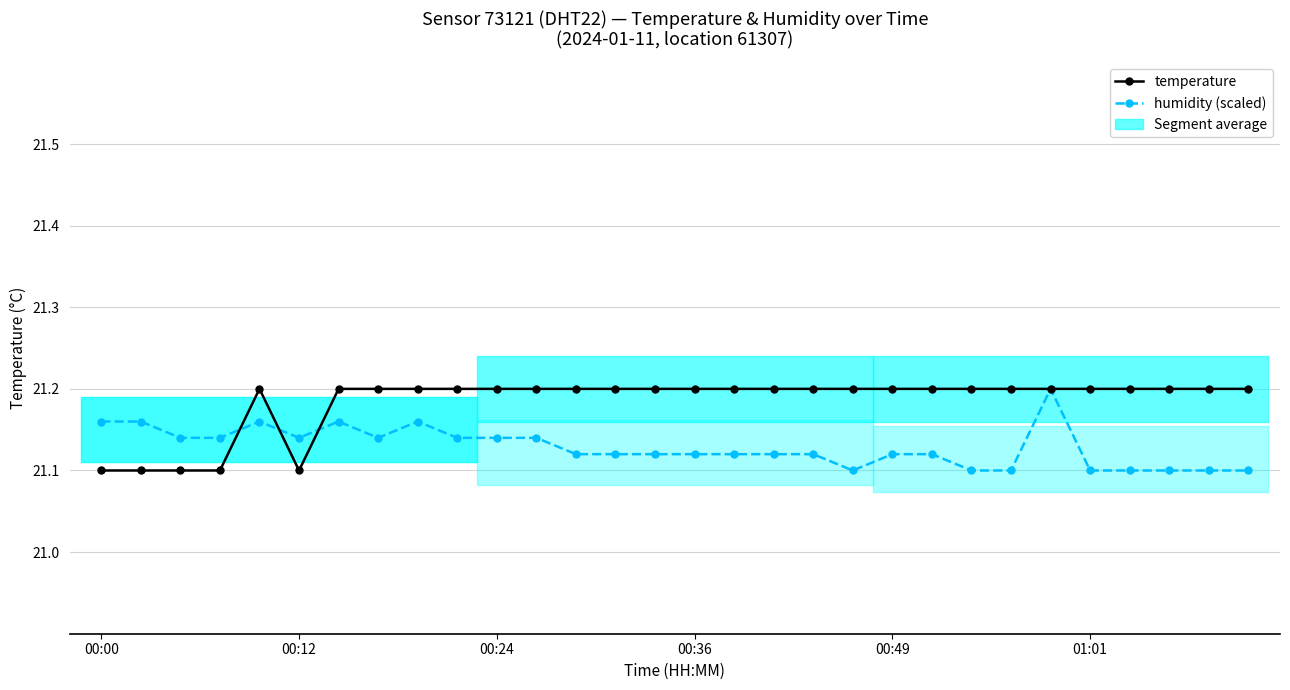

Is it true that humidity (scaled) equals 14.2 at 11?

False